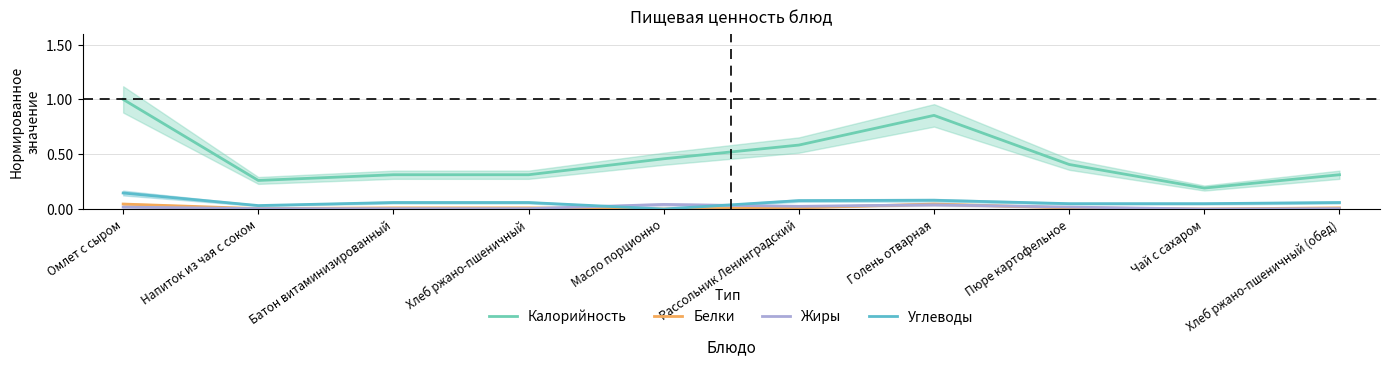

True or false: Углеводы and Калорийность cross at least once.

False